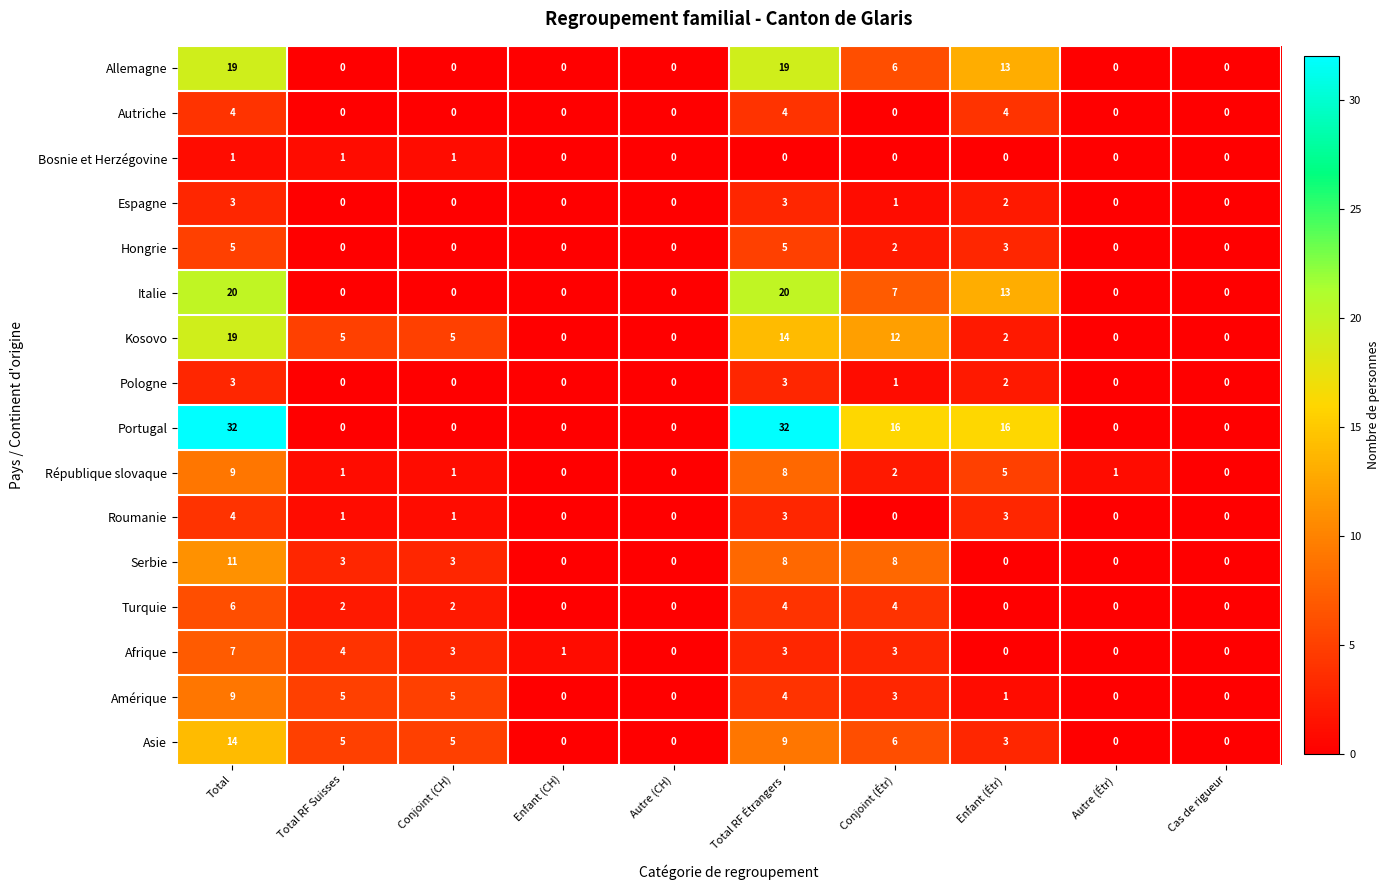

What is the greatest value displayed?

32